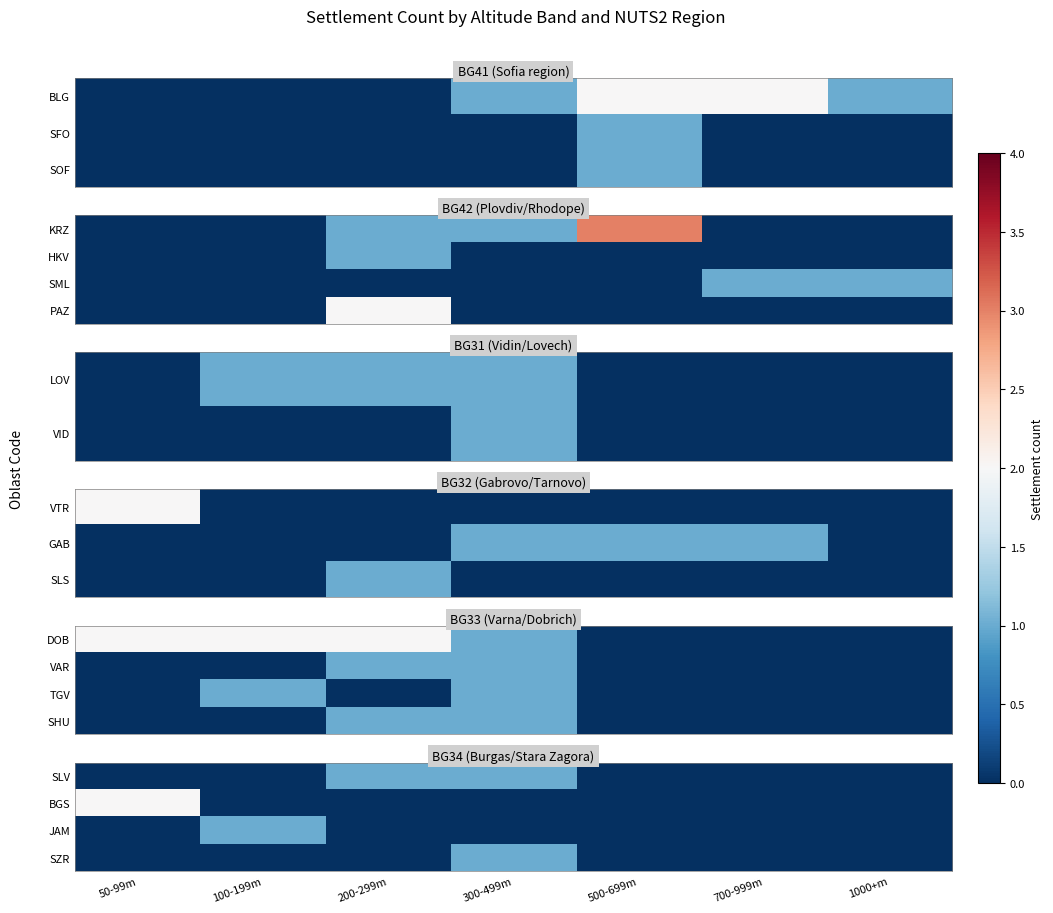

Which category has the highest value across all series?

50-99m